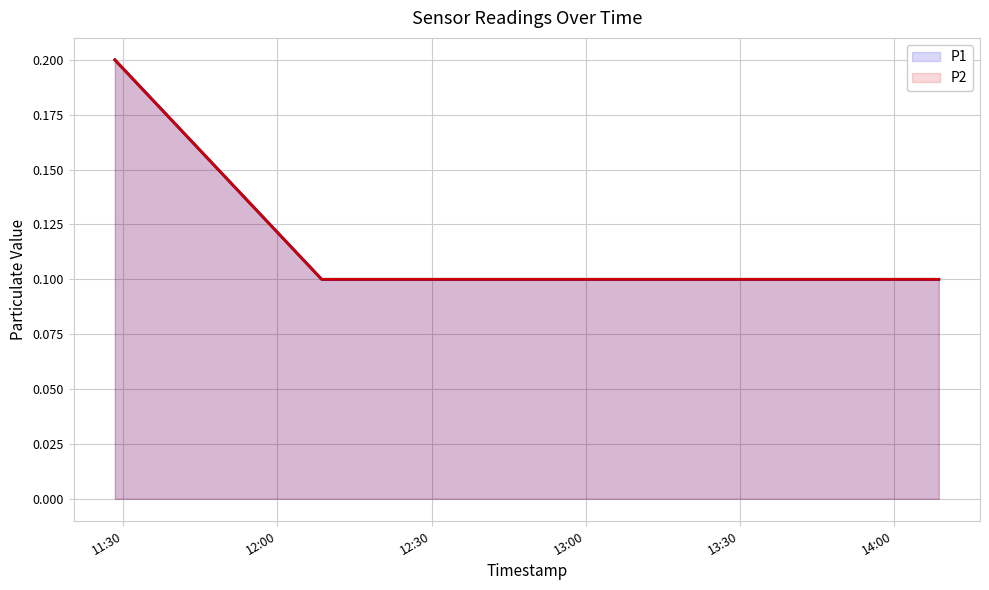

How many distinct data groups are displayed?

2